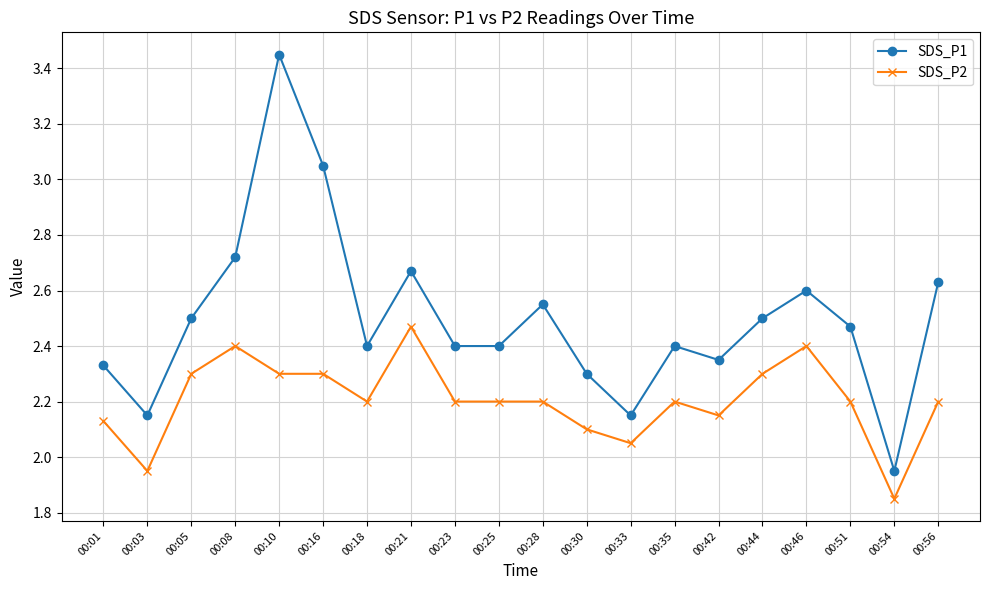

Rank the series by their average value, from highest to lowest.

SDS_P1, SDS_P2